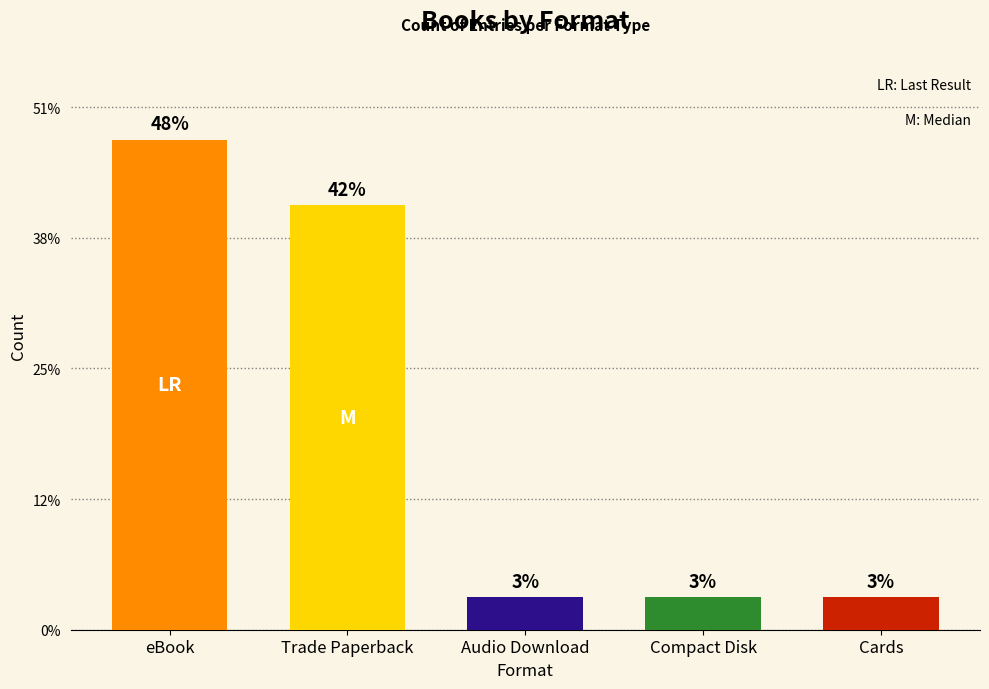

How many distinct data groups are displayed?

1